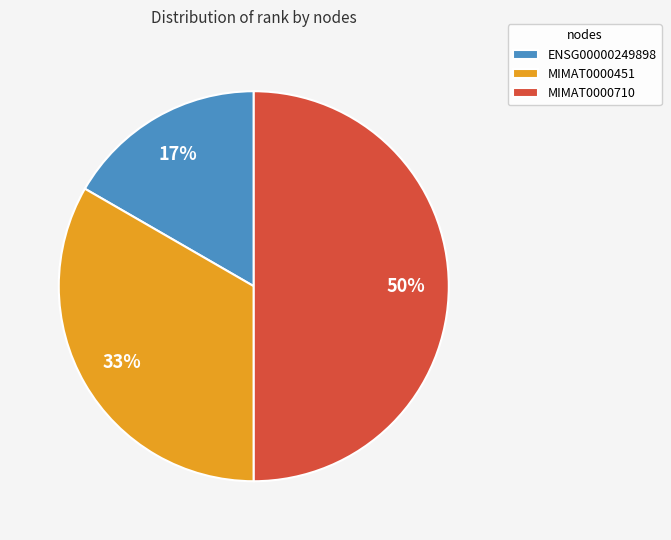

Which slice is the largest?

MIMAT0000710